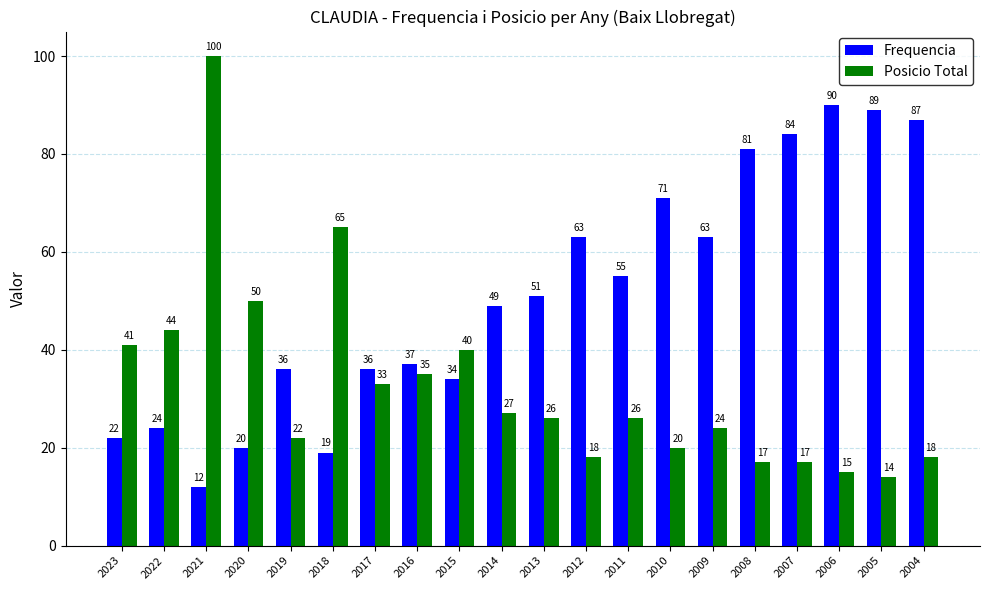

At how many categories does at least one series exceed 77?

6